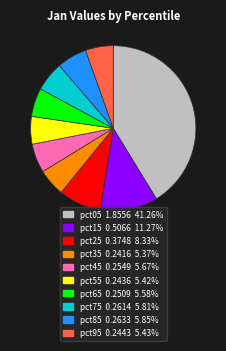

Combined, do pct25 0.3748 8.33% and pct95 0.2443 5.43% account for over 50%?

No